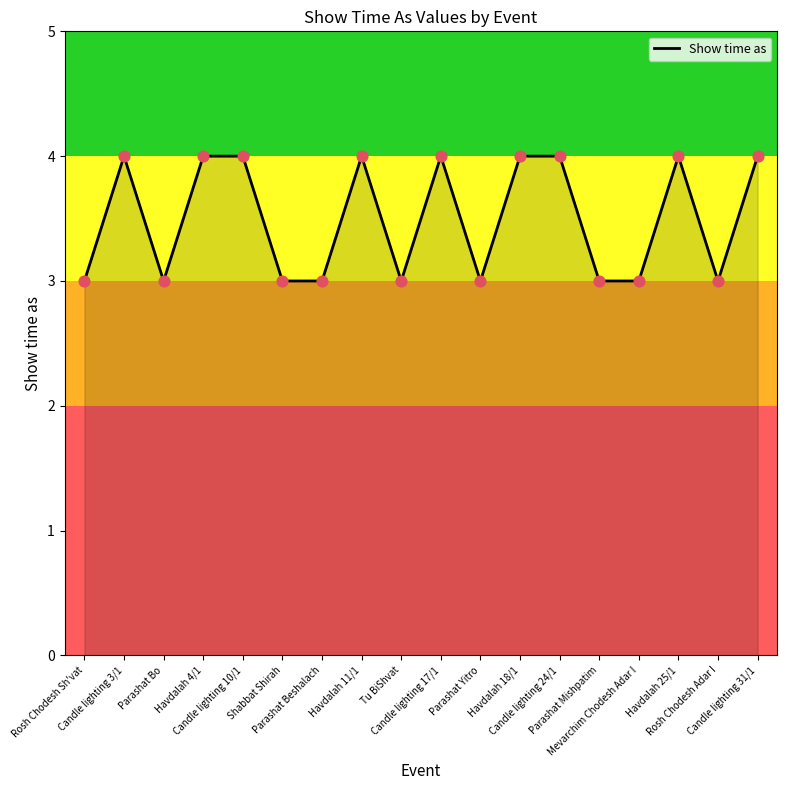

What is the maximum value shown in the chart?

4